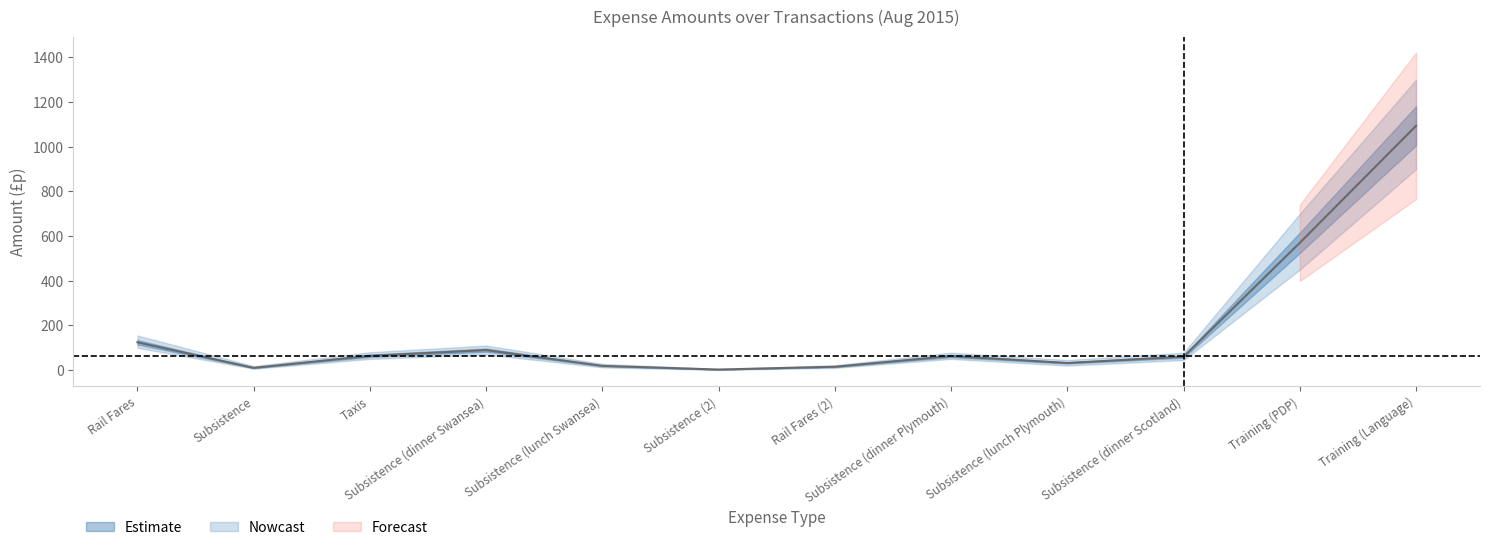

What is the smallest value displayed?

2.4